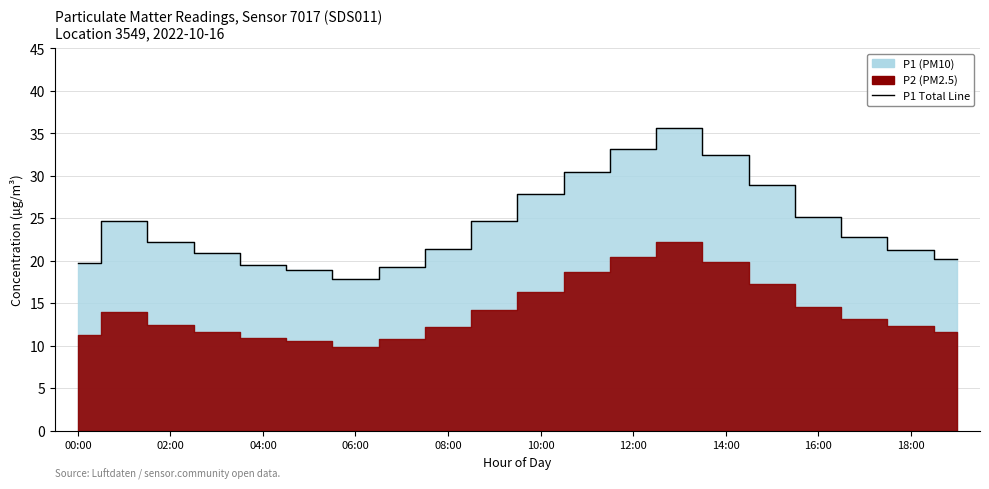

What is the difference between the second highest and minimum values?

15.4